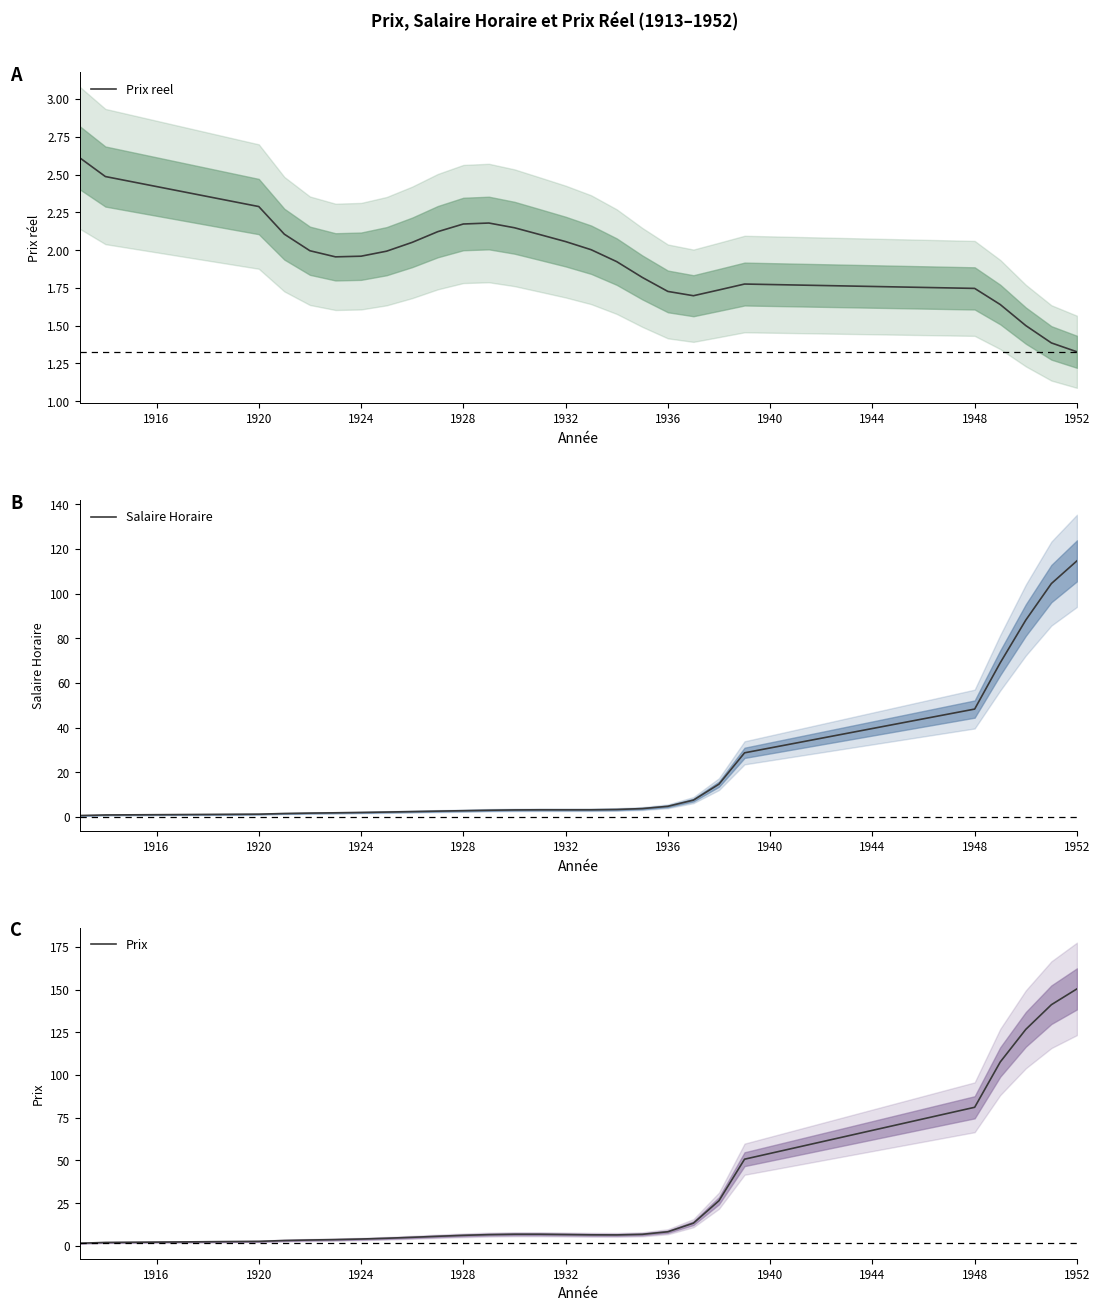

At which label does Prix reel reach its minimum?

1952